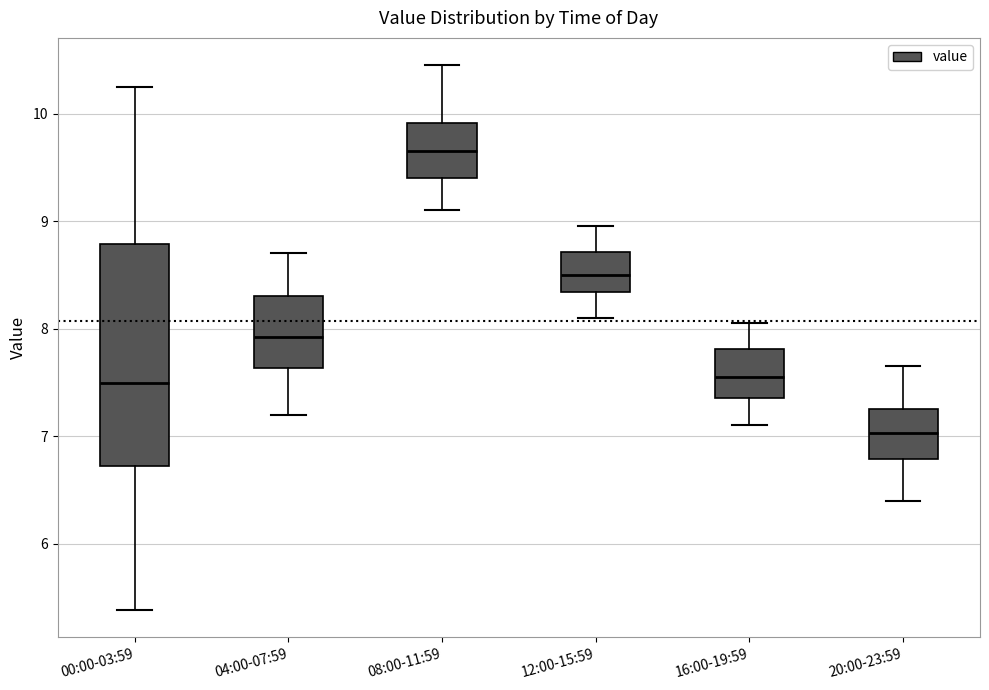

Reading left to right, read every box against the y-axis: the position of its median line, the range the box covers, and the ends of its whiskers. The values are not printed on the chart, so give them approximately, as read against the axis.

00:00-03:59: median 7.5, box 6.7 to 8.8, whiskers 5.4 to 10.3
04:00-07:59: median 7.9, box 7.6 to 8.3, whiskers 7.2 to 8.7
08:00-11:59: median 9.7, box 9.4 to 9.9, whiskers 9.1 to 10.5
12:00-15:59: median 8.5, box 8.3 to 8.7, whiskers 8.1 to 9.0
16:00-19:59: median 7.6, box 7.4 to 7.8, whiskers 7.1 to 8.1
20:00-23:59: median 7.0, box 6.8 to 7.3, whiskers 6.4 to 7.7